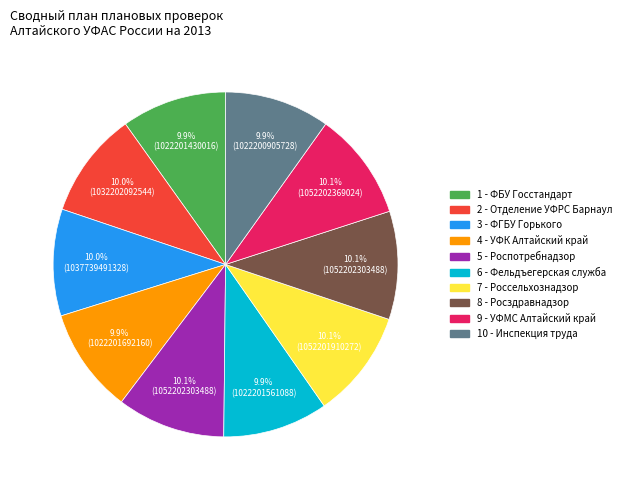

Does any single category account for the majority?

No